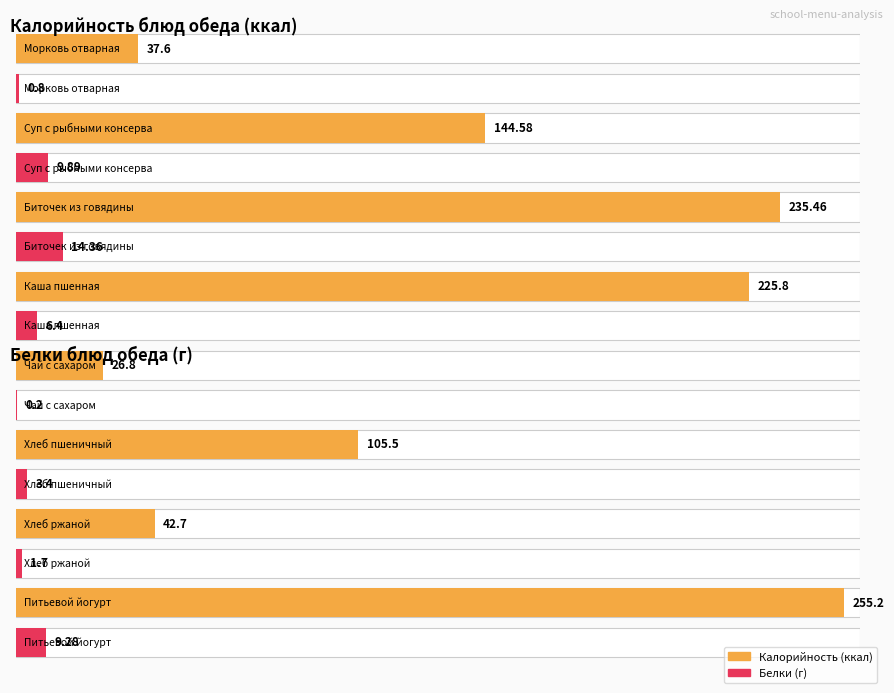

The value of Калорийность at Питьевой йогурт is 255.2. True or false?

True